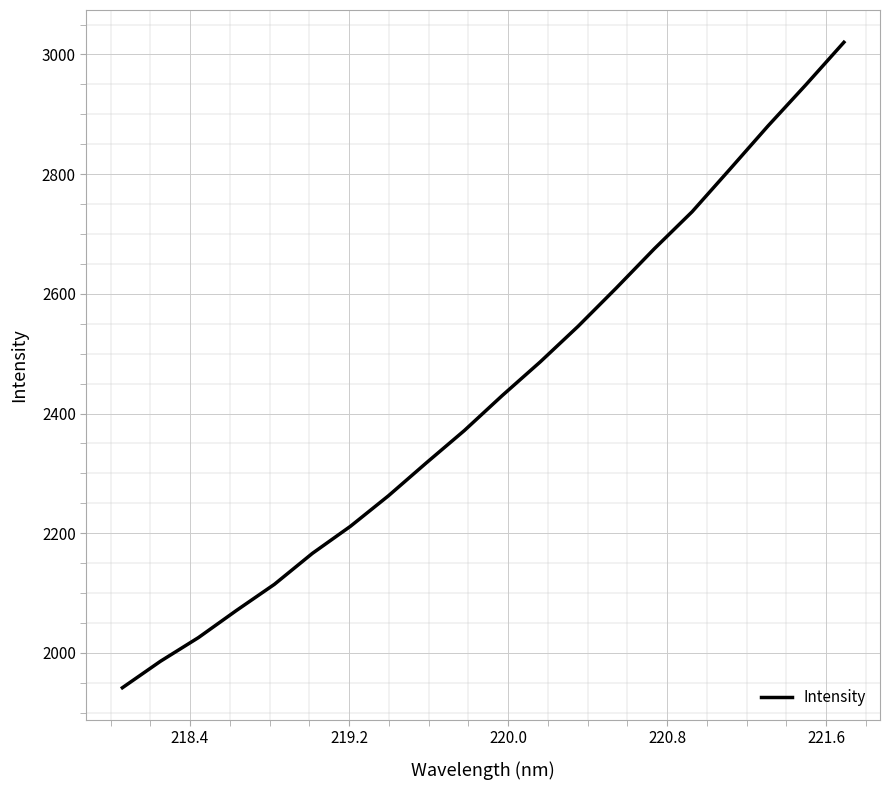

Reading left to right, list all the values displayed in this chart.

1941.7	1985.8	2025.4	2070.8	2114.5	2166.2	2211.4	2262.4	2317.5	2371.5	2430.1	2486.3	2545.9	2609.6	2675.1	2737.2	2808.6	2880.6	2949.6	3020.4